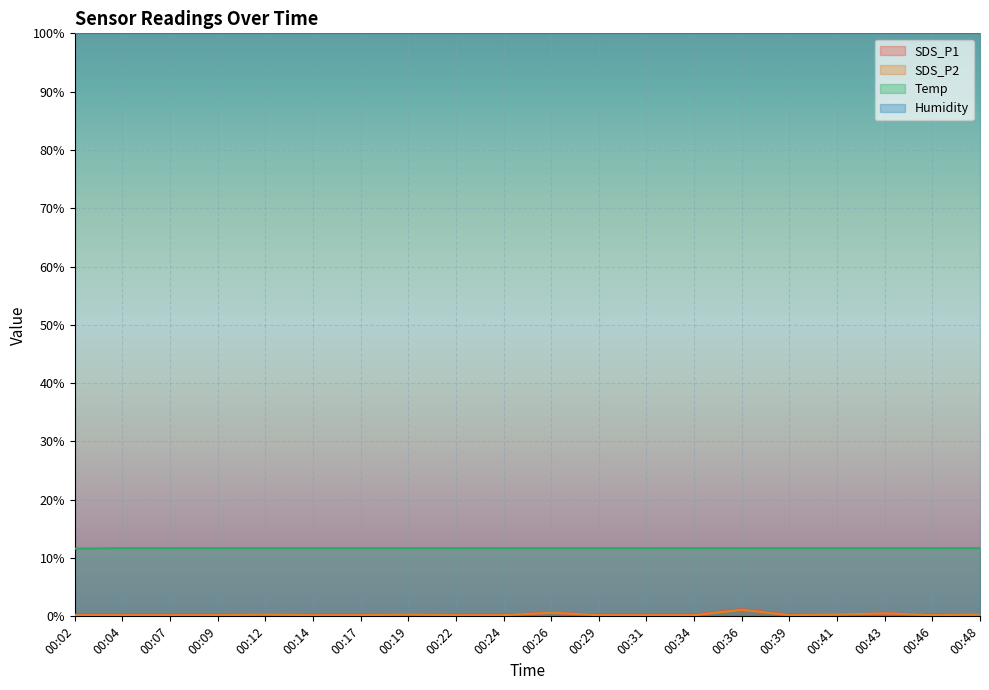

Count the SDS_P1 values in the range 0 to 1.

19